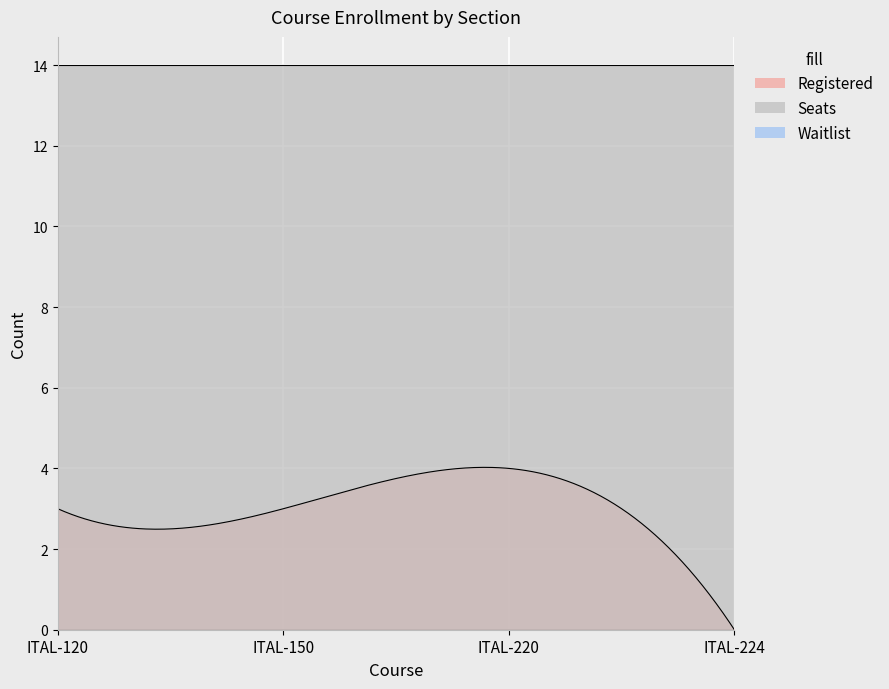

Rank the series by their maximum value, from lowest to highest.

Waitlist, Registered, Seats